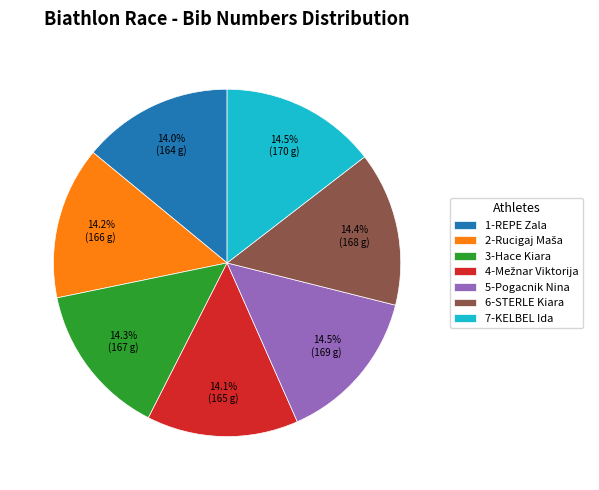

Which has a higher value, 1-REPE Zala or 7-KELBEL Ida?

7-KELBEL Ida